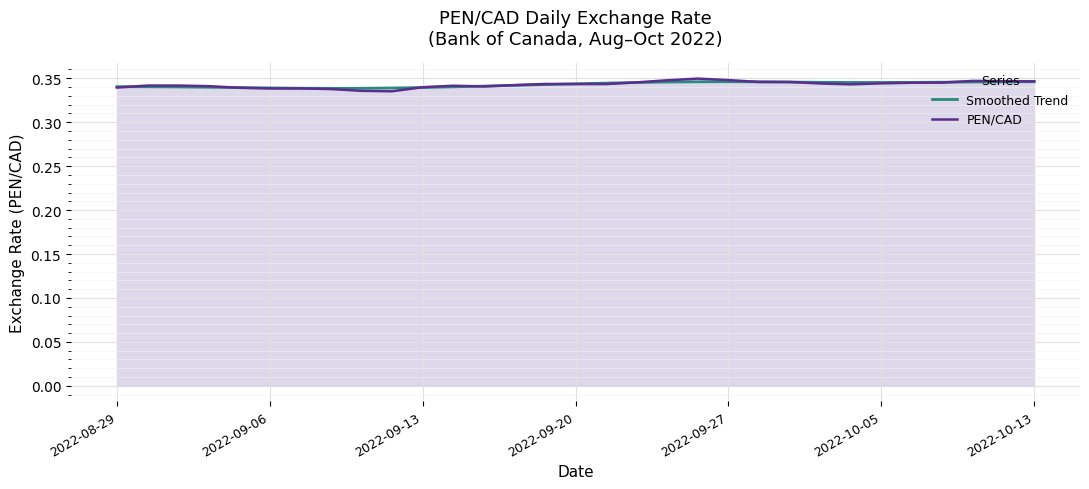

Reading right to left, extract all data points from this chart.

Smoothed Trend: 0.3	0.3	0.3	0.3	0.3	0.3	0.3	0.3	0.3	0.3	0.3	0.3	0.3	0.3	0.3	0.3	0.3	0.3	0.3	0.3	0.3	0.3	0.3	0.3	0.3	0.3	0.3	0.3	0.3	0.3	0.3
PEN/CAD: 0.3	0.3	0.3	0.3	0.3	0.3	0.3	0.3	0.3	0.3	0.3	0.3	0.3	0.3	0.3	0.3	0.3	0.3	0.3	0.3	0.3	0.3	0.3	0.3	0.3	0.3	0.3	0.3	0.3	0.3	0.3